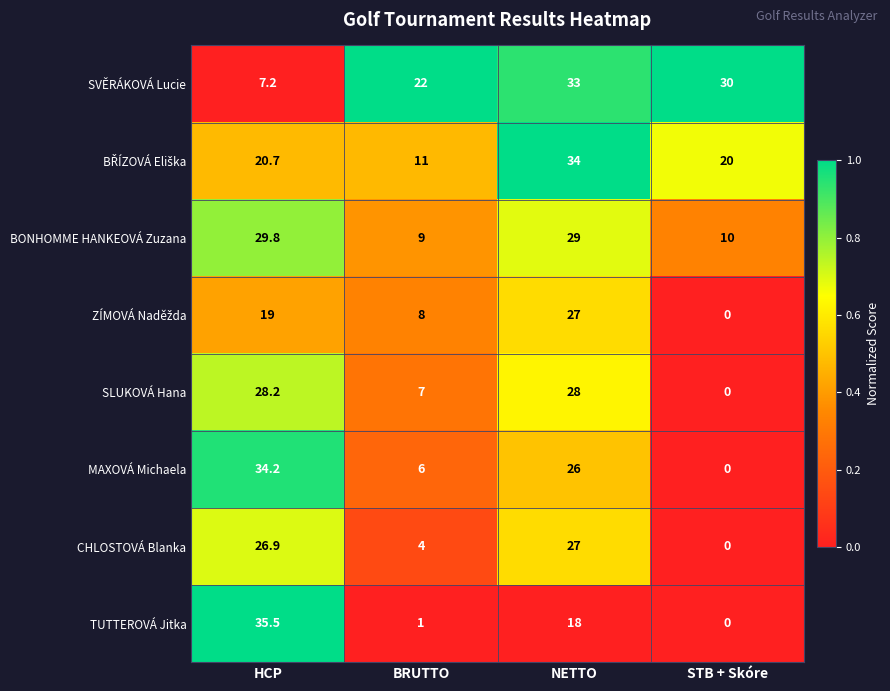

What is the difference between the highest and lowest values at HCP?

28.3